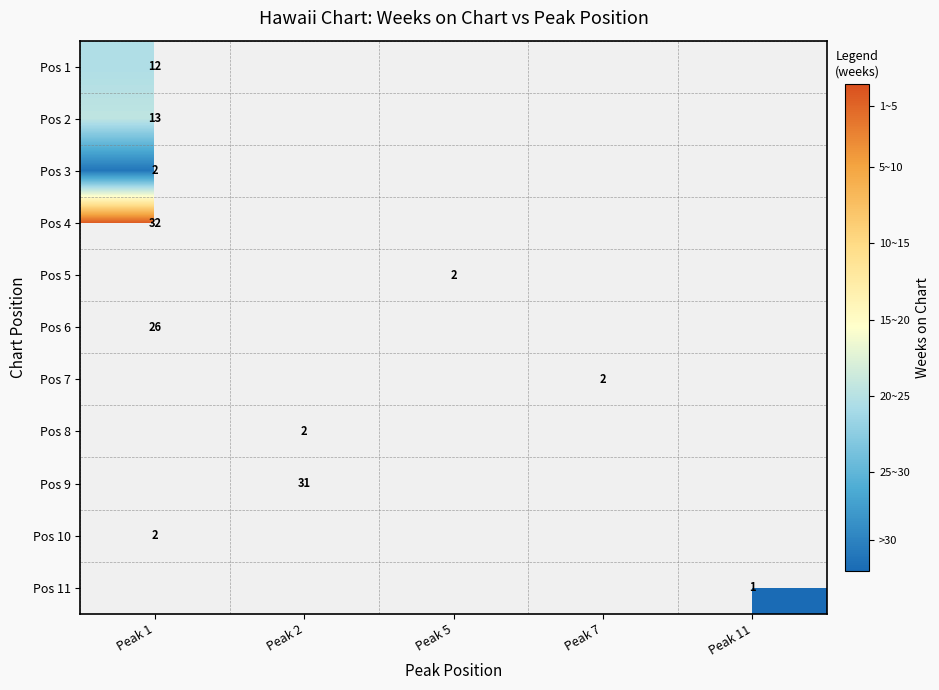

Is it true that Pos 9 equals 14 at Peak 2?

False